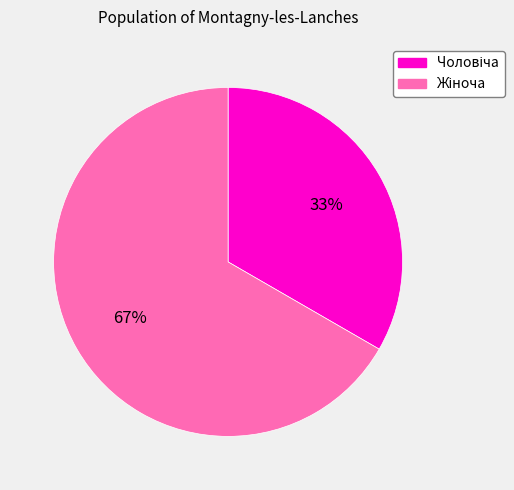

To the nearest percent, what is the average slice percentage?

50%